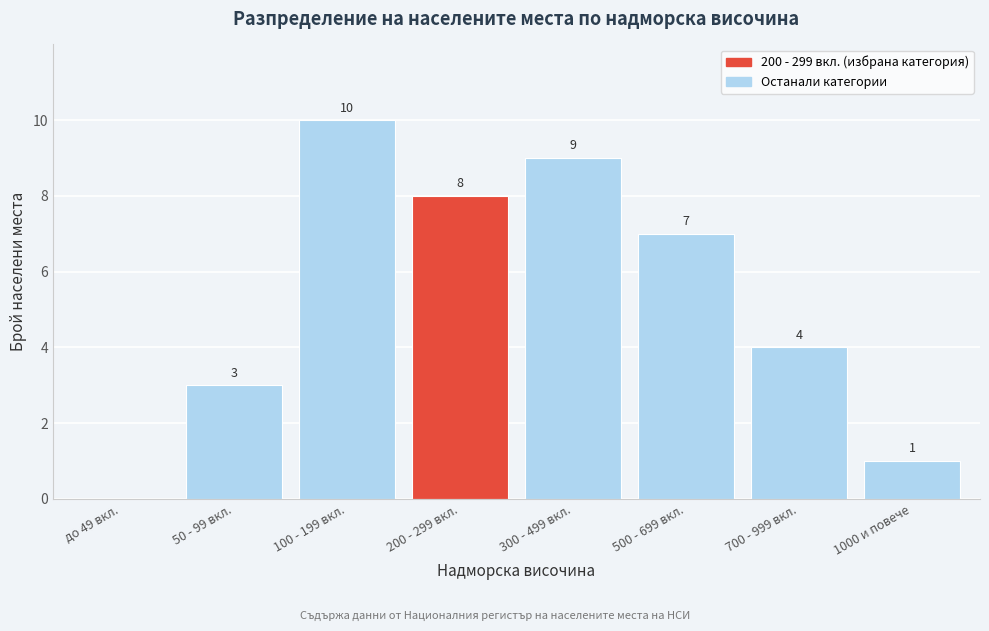

Reading right to left, what are all the values shown in this chart?

1000 и повече=1	700 - 999 вкл.=4	500 - 699 вкл.=7	300 - 499 вкл.=9	200 - 299 вкл.=8	100 - 199 вкл.=10	50 - 99 вкл.=3	до 49 вкл.=0